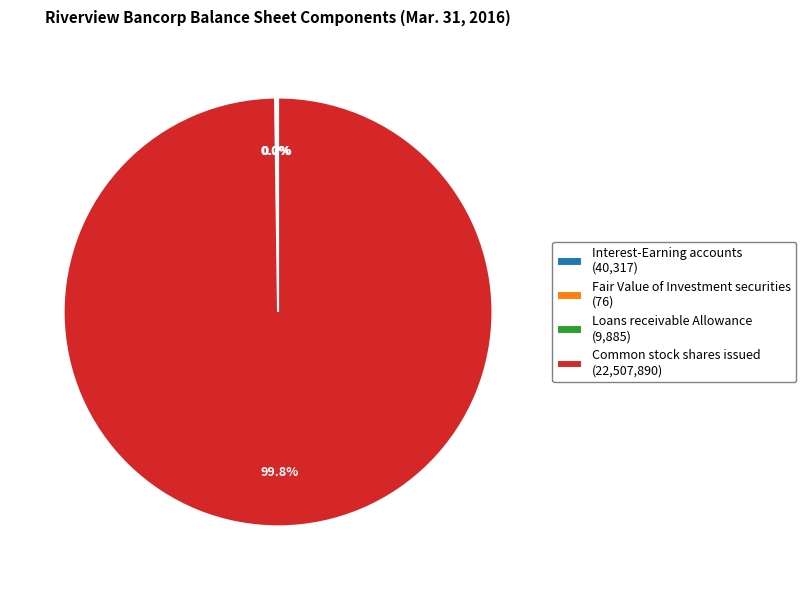

Is there a majority slice in this chart?

Yes